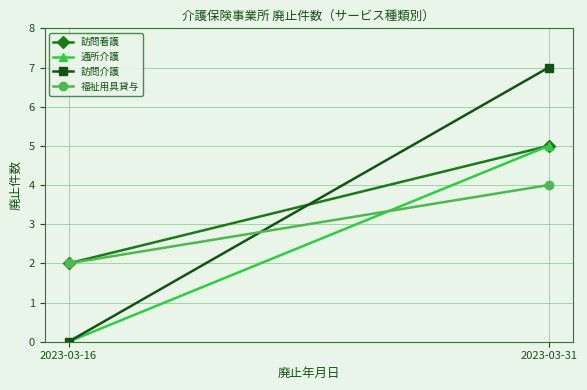

What is the greatest value displayed?

7